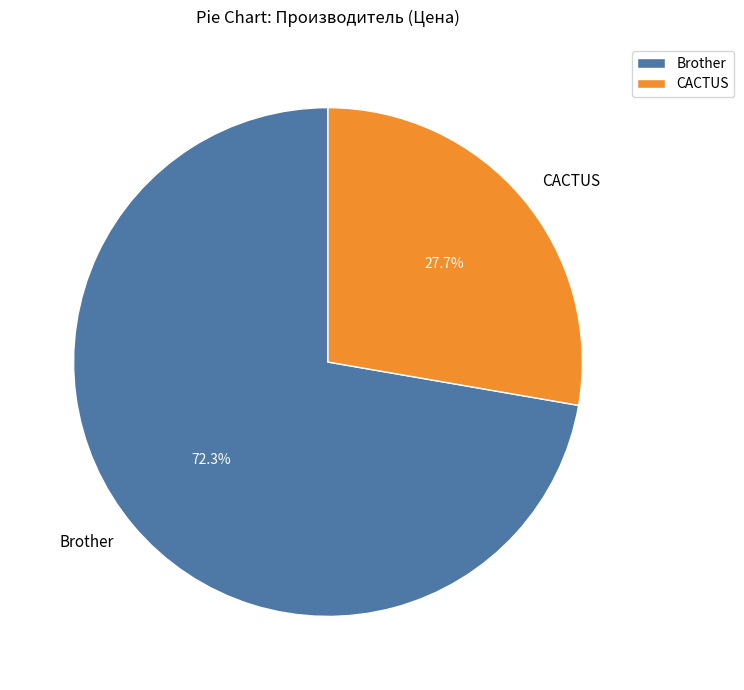

To the nearest percent, what portion does Brother represent?

72%